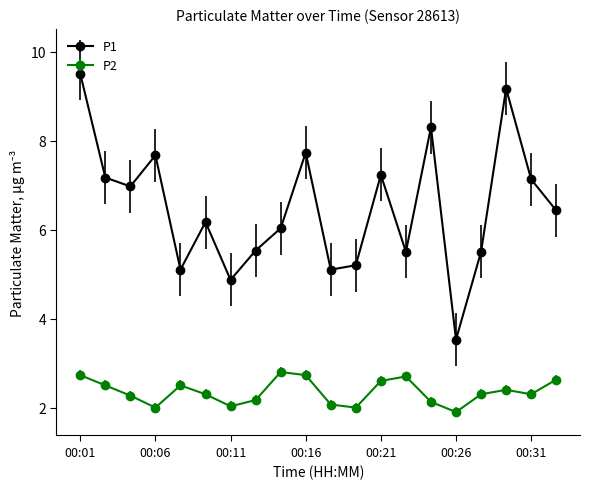

How many lines are shown in the chart?

2